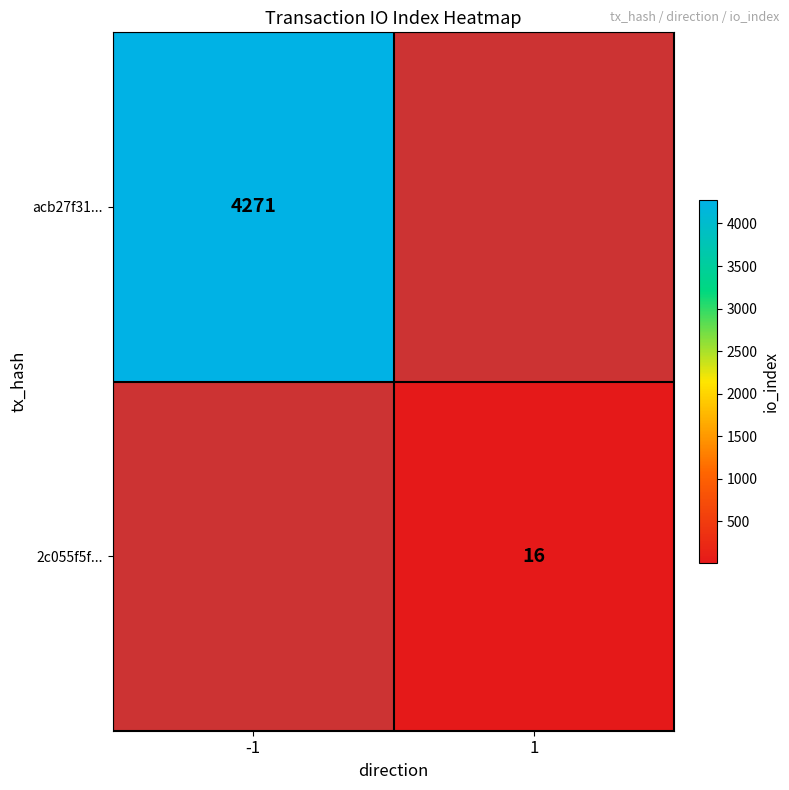

The acb27f31... series shows 4271 at -1. True or false?

True